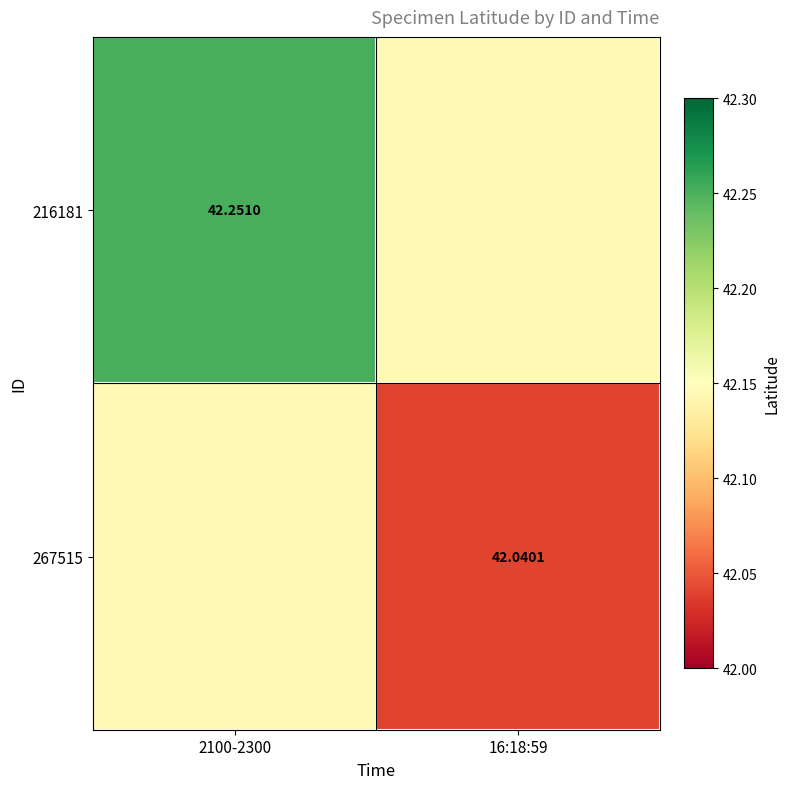

What is the sum of the 216181 values at 16:18:59 and 2100-2300?

84.4